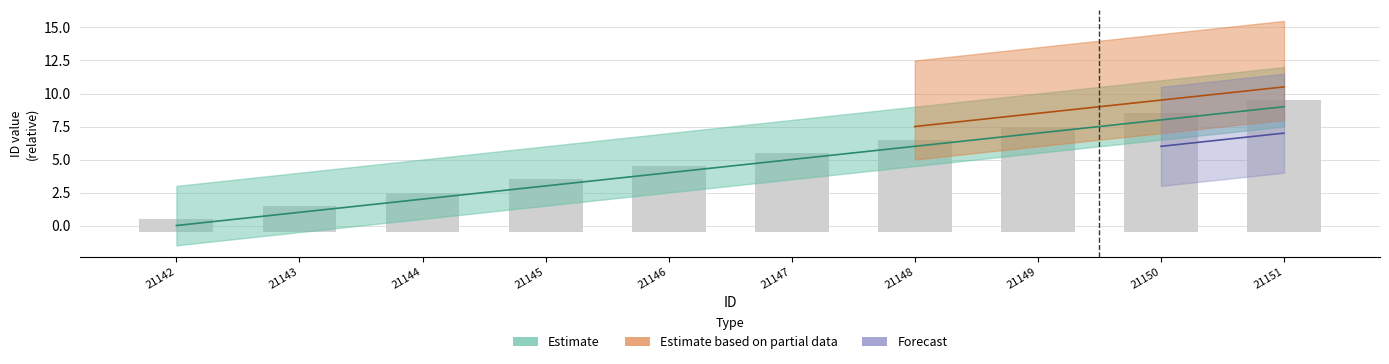

How many values in the upper_estimate series are below 5?

5